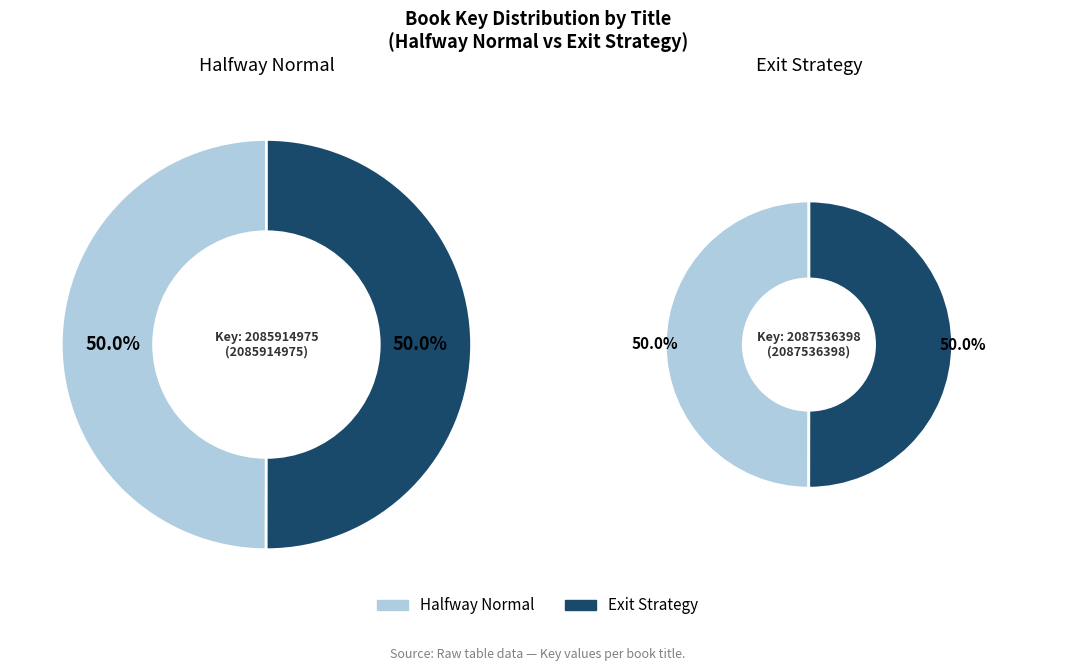

What is the ratio of the value at Halfway Normal to the value at Exit Strategy?

1.0